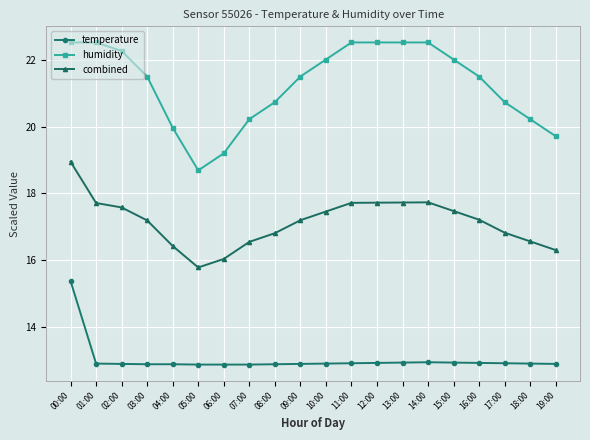

True or false: humidity has a value of 35.6 at 11:00.

False